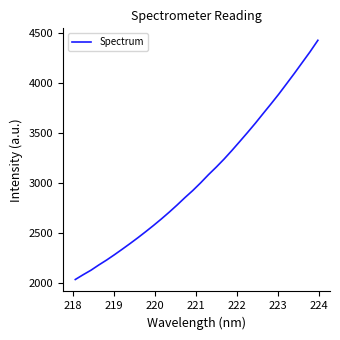

What is the difference between the maximum and minimum values?

2385.7